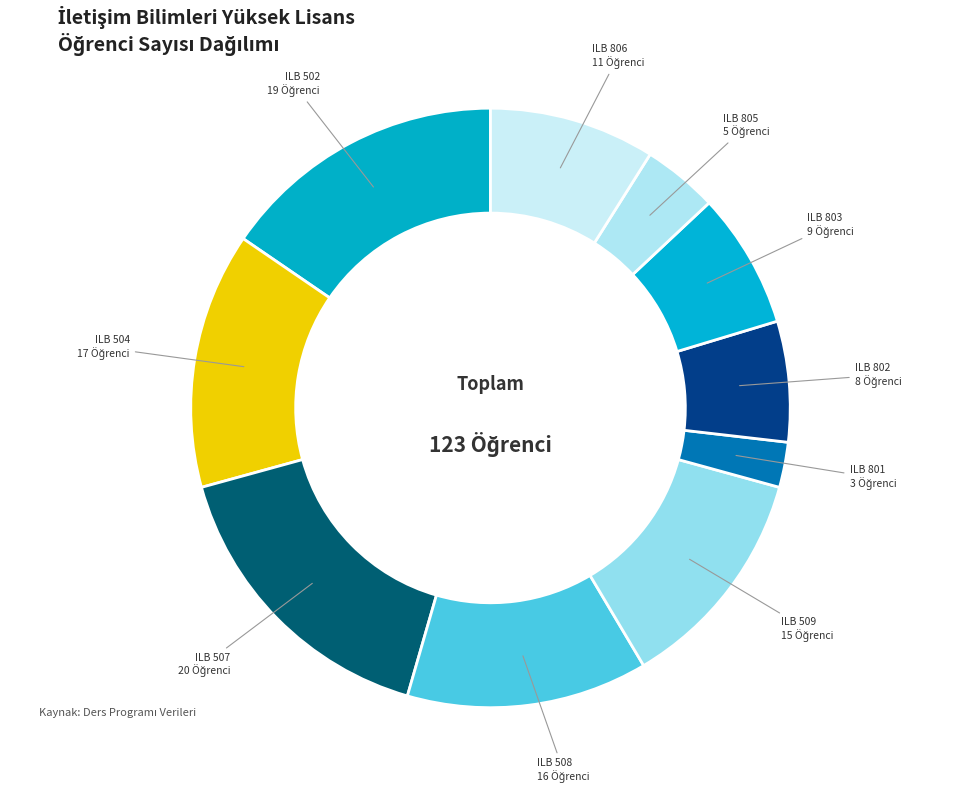

What is the ratio of the value at ILB 507 to the value at ILB 801?

6.7